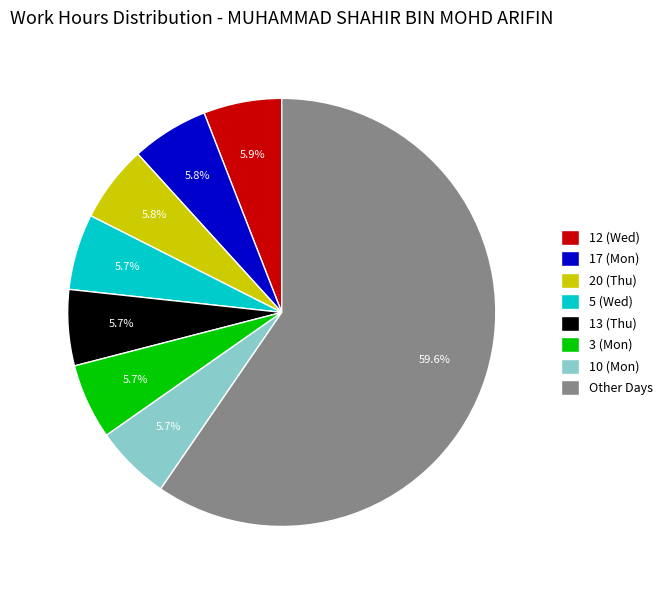

How many segments does this pie chart have?

8